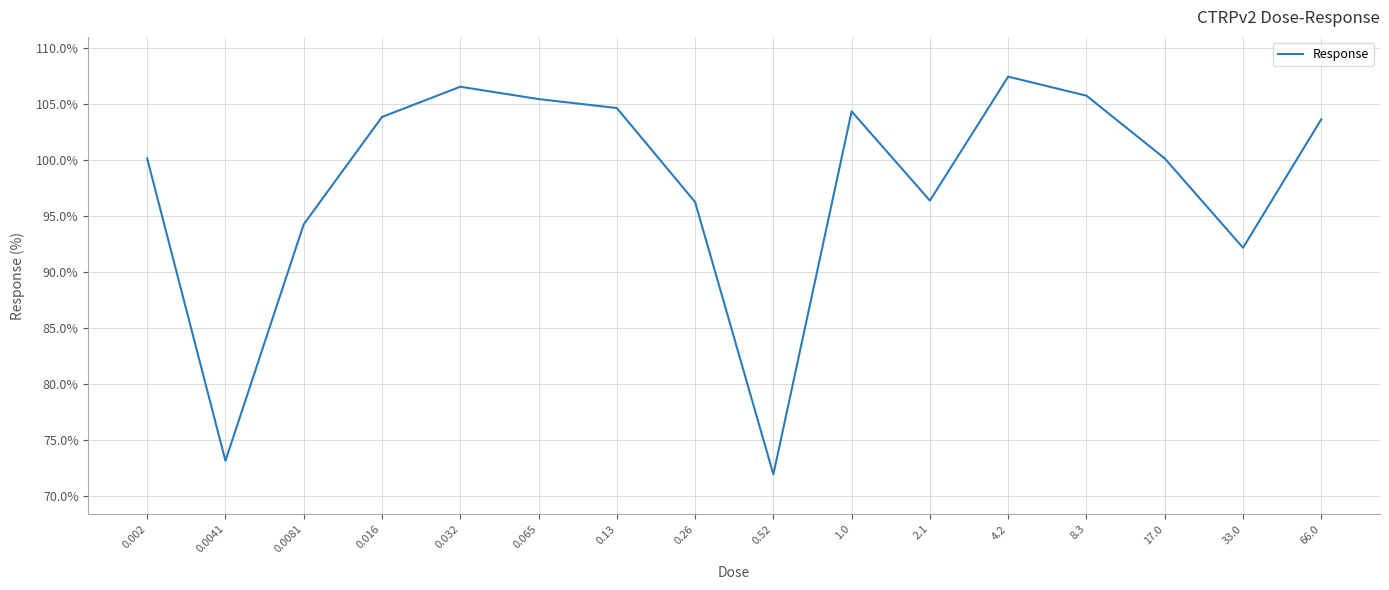

What position from the right is 0.032?

12